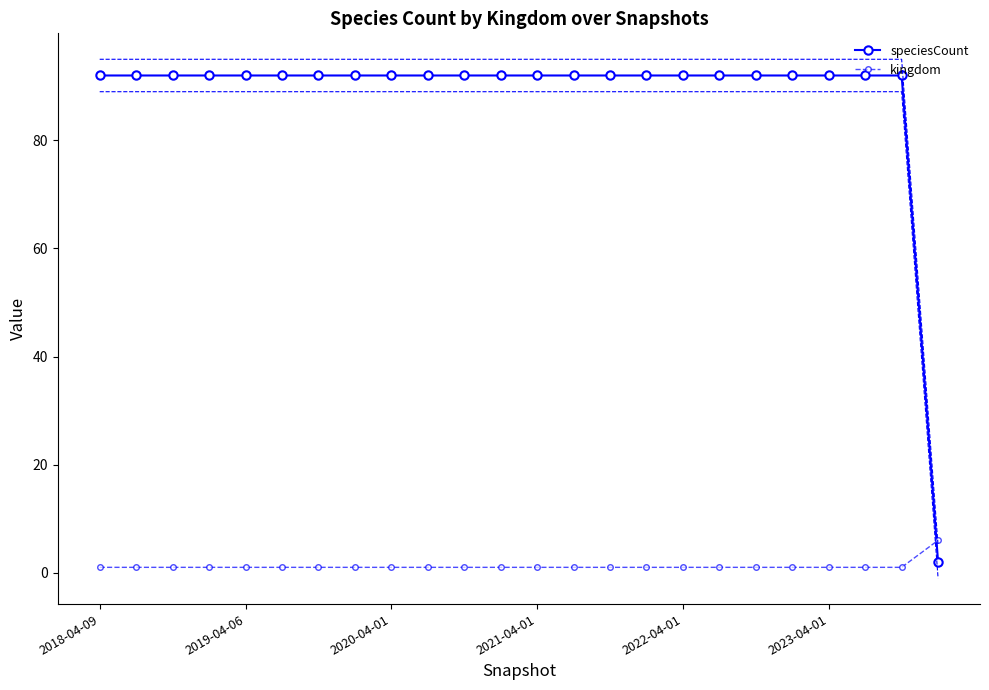

Reading left to right, list all the values displayed in this chart.

speciesCount: 92	92	92	92	92	92	92	92	92	92	92	92	92	92	92	92	92	92	92	92	92	92	92	2
kingdom: 1	1	1	1	1	1	1	1	1	1	1	1	1	1	1	1	1	1	1	1	1	1	1	6